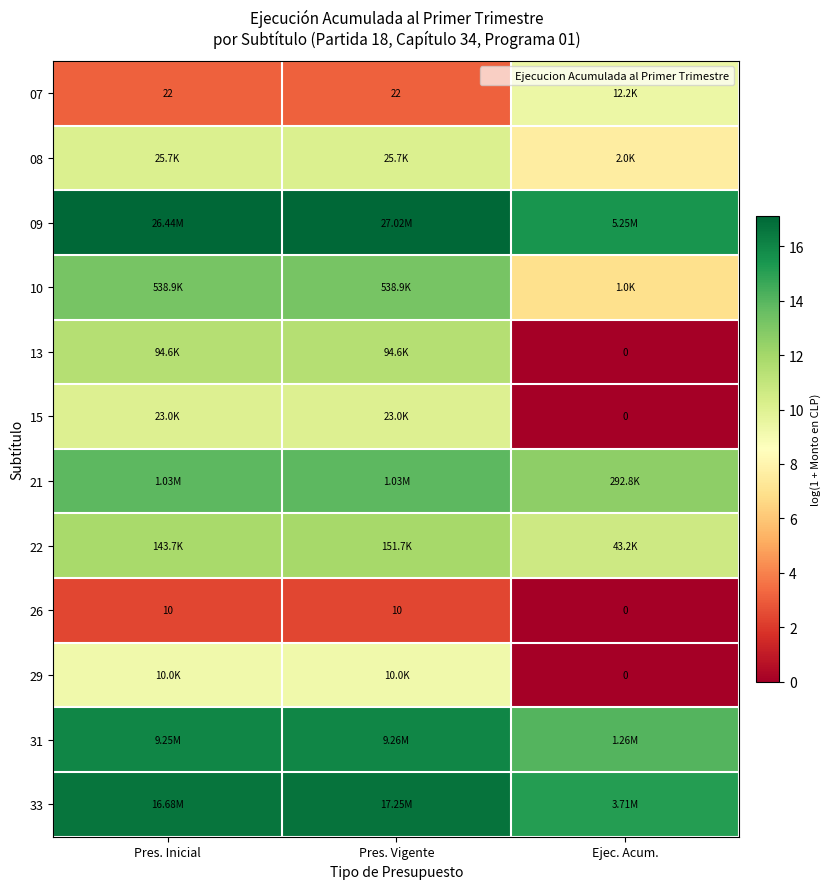

Rank the series at Pres. Inicial from highest to lowest value.

09, 33, 31, 21, 10, 22, 13, 08, 15, 29, 07, 26